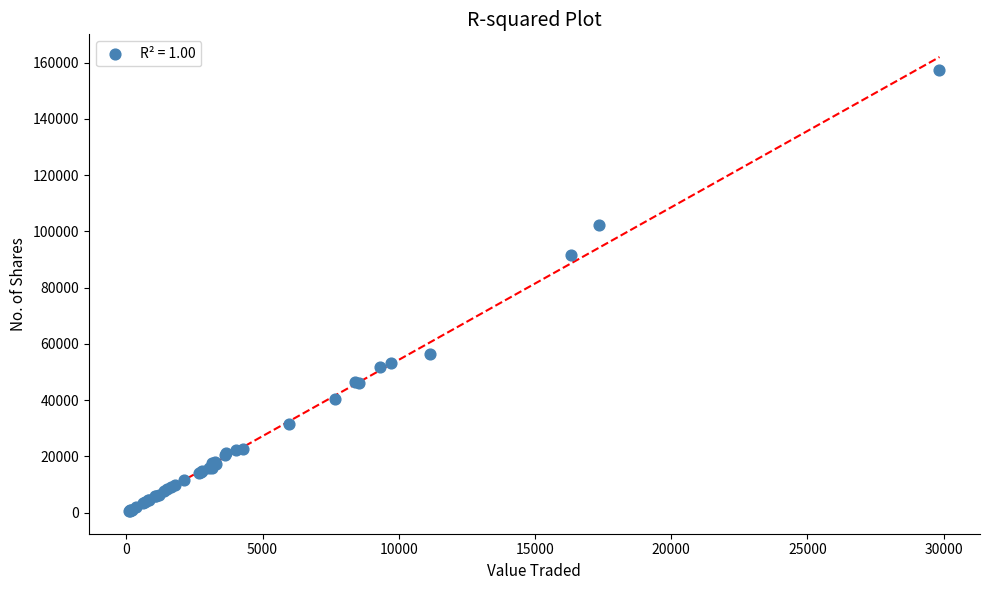

What Y value in the scatter plot is closest to 78979?

91601